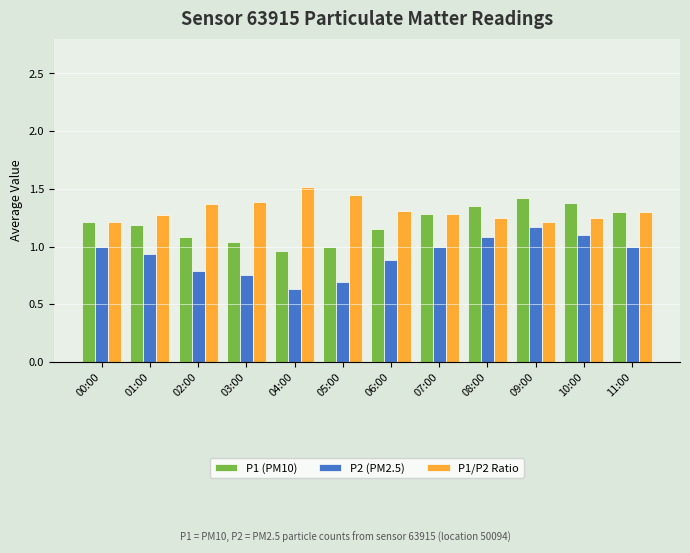

What is the total value across all series at 08:00?

3.7